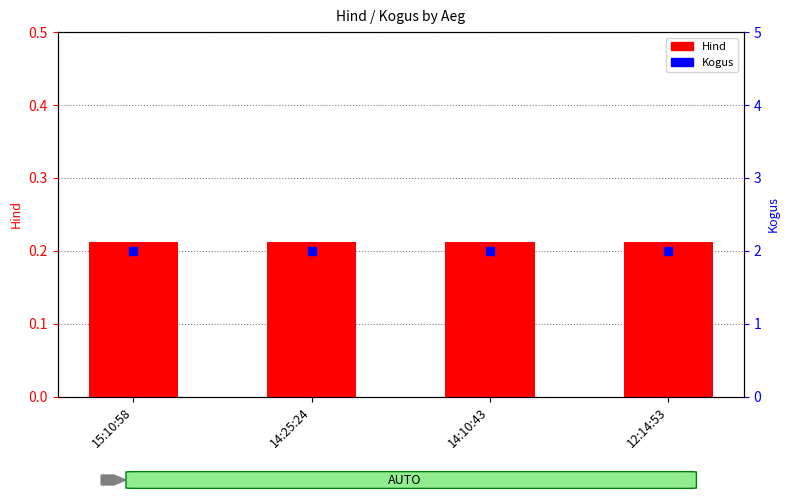

Which series contains the highest Y value?

Kogus